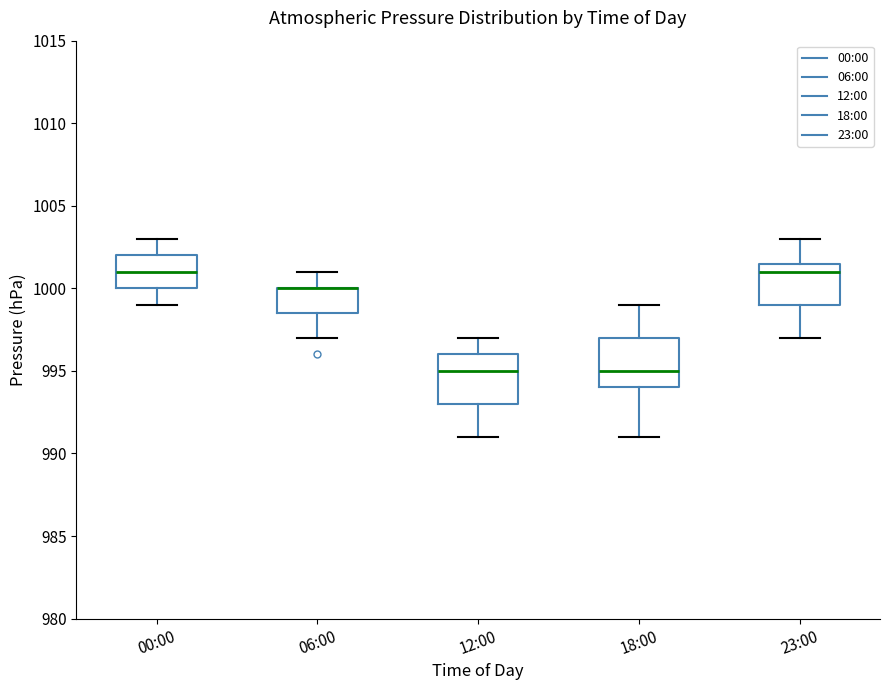

Where does the upper whisker of the box for 12:00 end on the y-axis? The values are not printed on the chart, so give them approximately, as read against the axis.

997.0